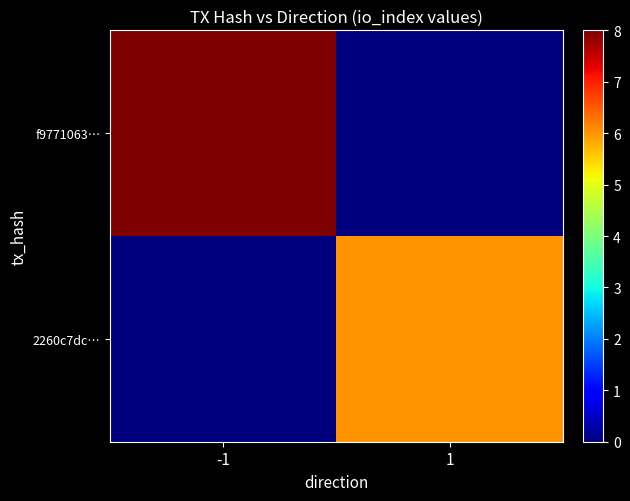

What is the maximum value shown in the chart?

8